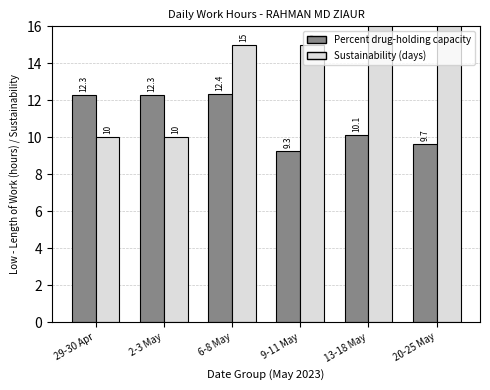

The Percent drug-holding capacity series shows 8.1 at 6-8 May. True or false?

False